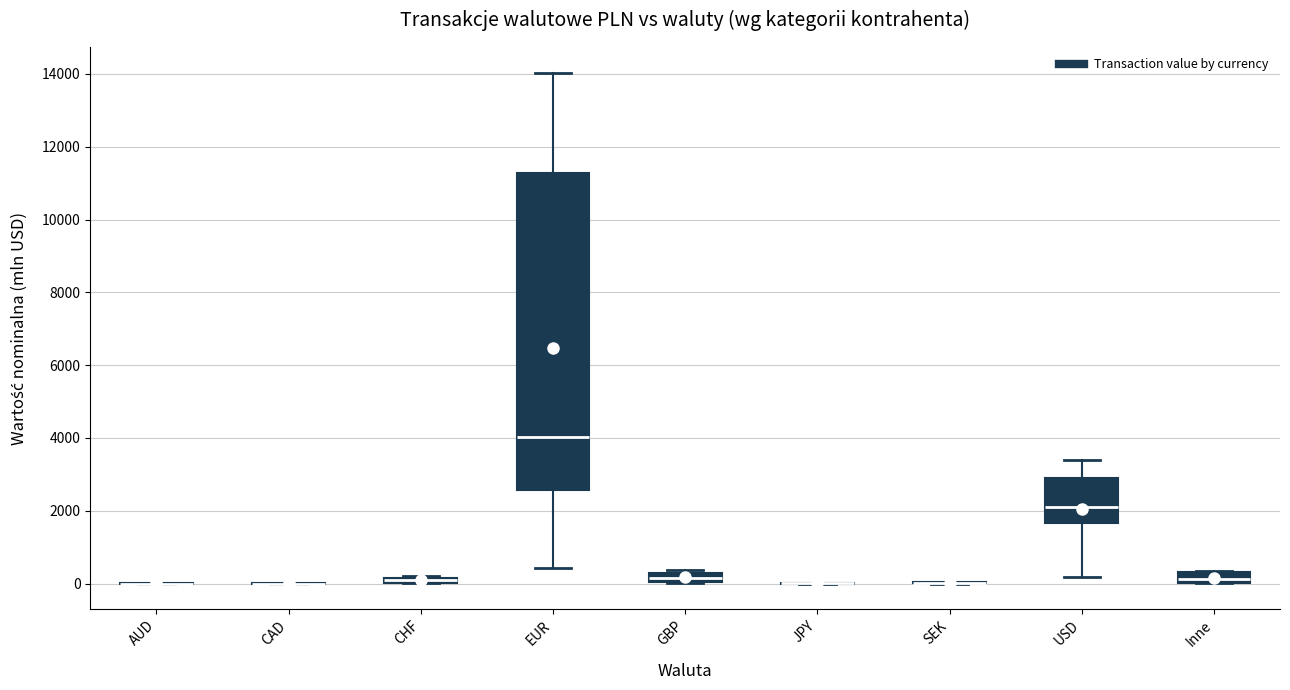

Which box is the tallest, from its lower edge to its upper edge?

EUR